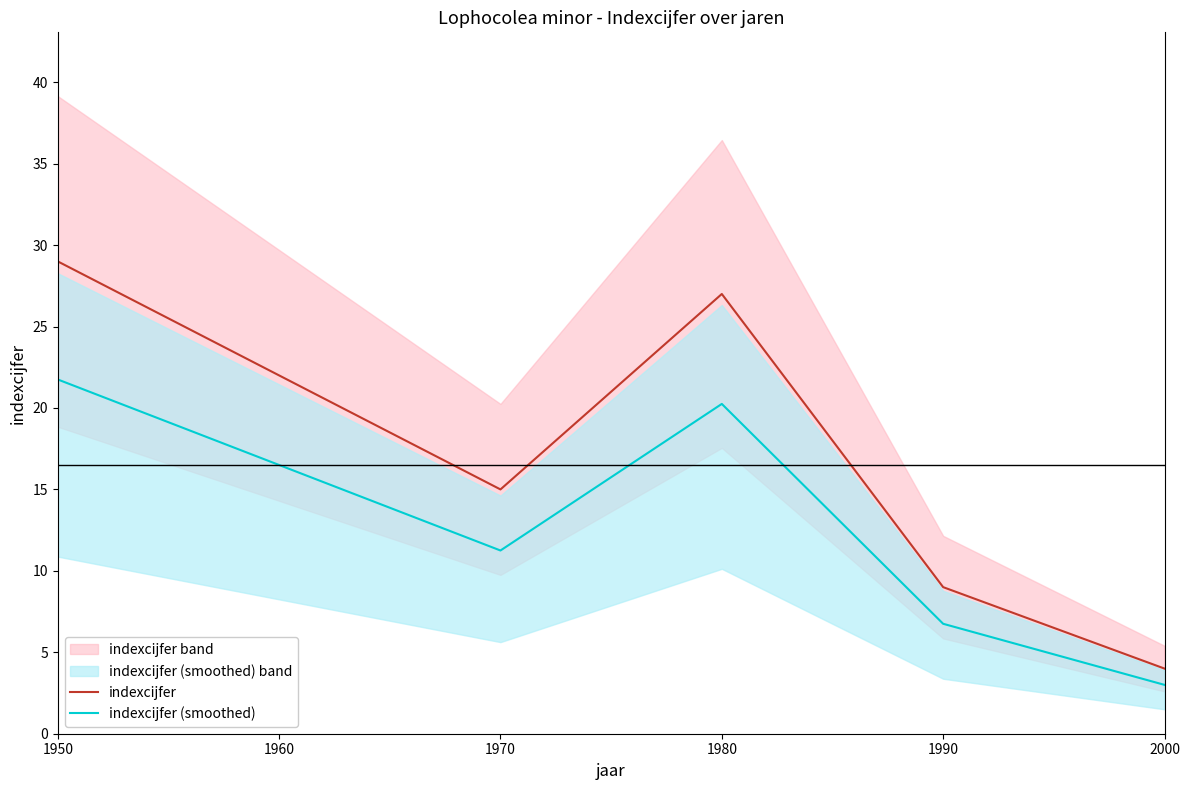

What is the greatest value displayed?

29.0